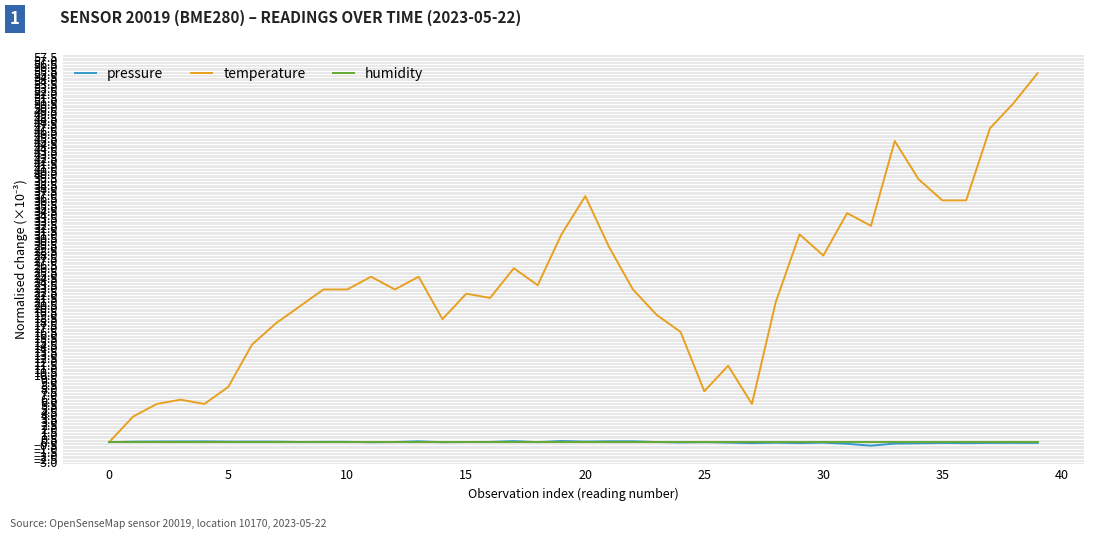

Which series has the largest total across all categories?

temperature